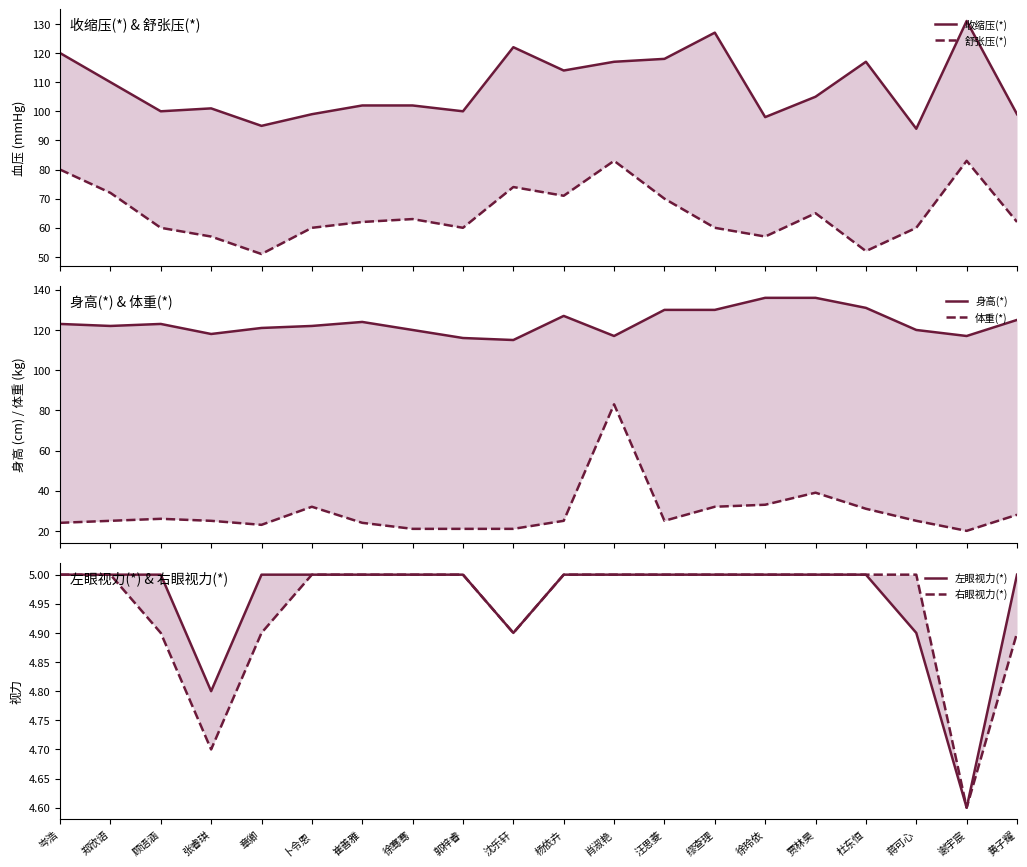

The value of 身高(*) at 郑欣语 is 122.0. True or false?

True